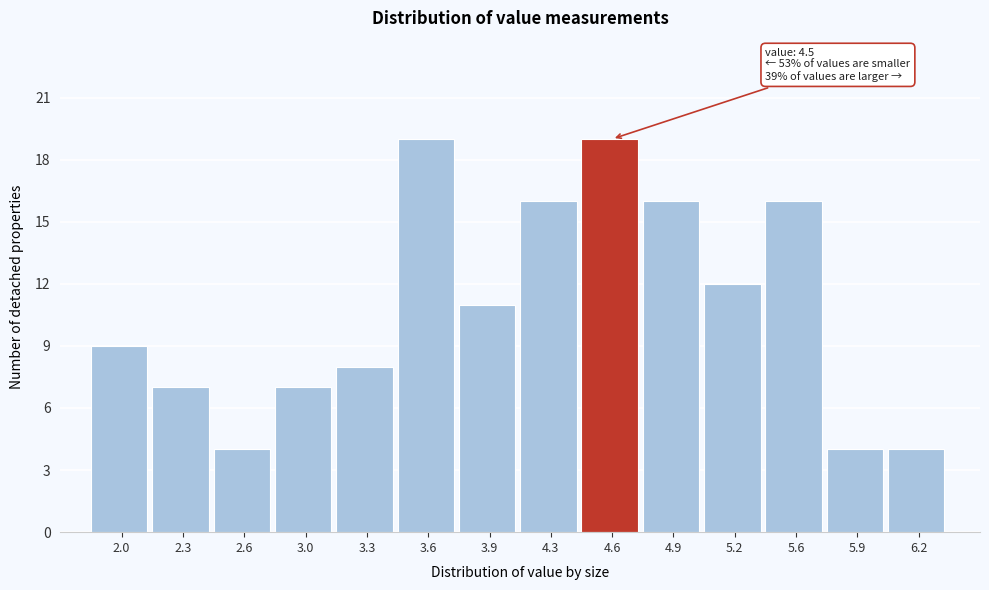

Reading right to left, what are all the values shown in this chart?

6.2=4	5.9=4	5.6=16	5.2=12	4.9=16	4.6=19	4.3=16	3.9=11	3.6=19	3.3=8	3.0=7	2.6=4	2.3=7	2.0=9